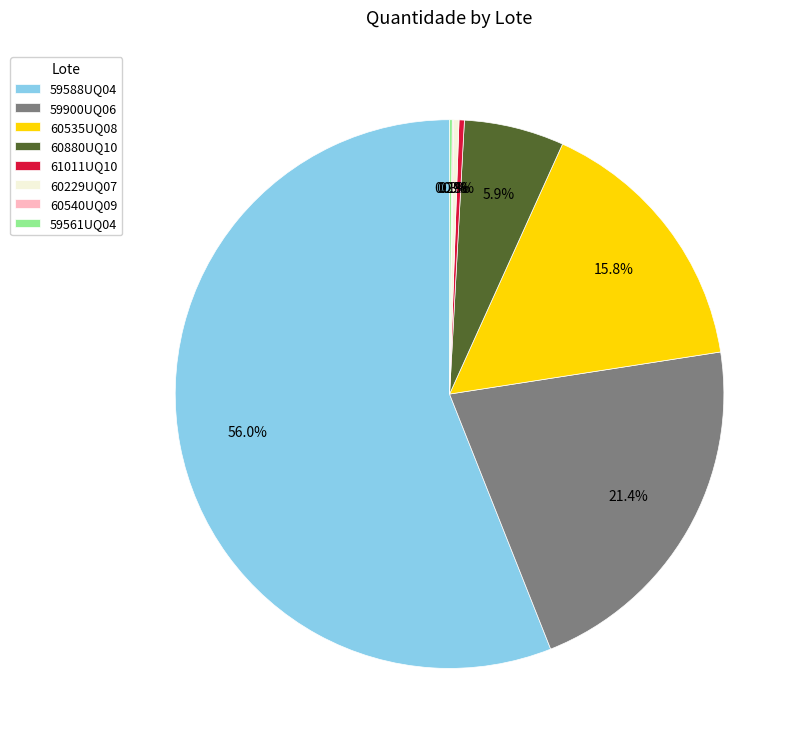

Which slice is the largest?

59588UQ04